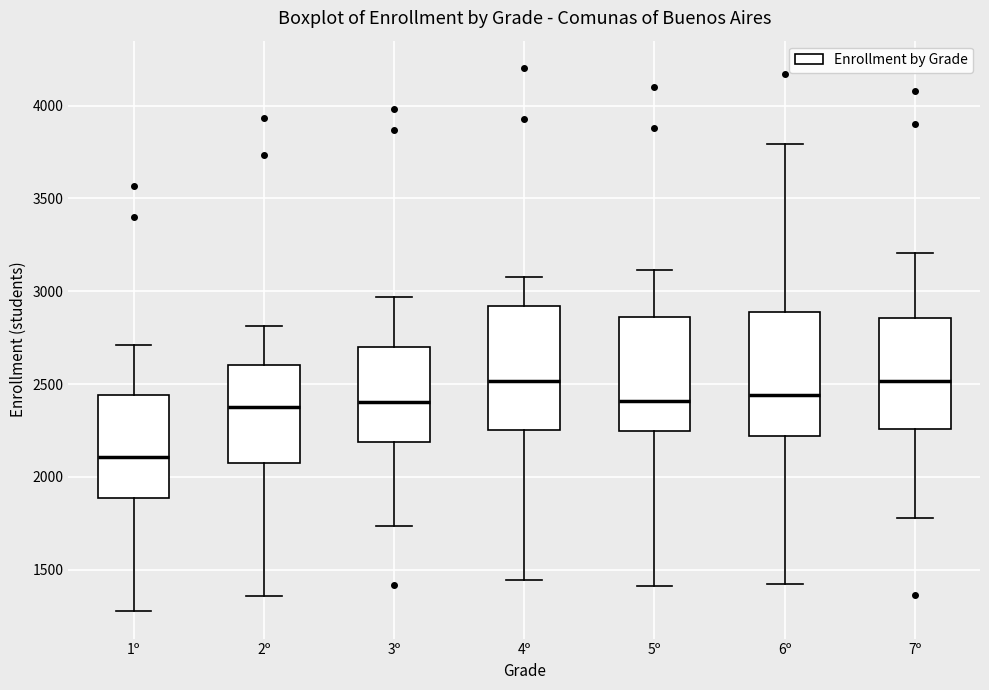

Reading left to right, transcribe this box plot: for each box, give where its median line is, the range the box spans, and where its two whiskers end, as read against the y-axis. The values are not printed on the chart, so give them approximately, as read against the axis.

1º: median 2100, box 1900 to 2450, whiskers 1300 to 2700
2º: median 2350, box 2100 to 2600, whiskers 1350 to 2800
3º: median 2400, box 2200 to 2700, whiskers 1750 to 2950
4º: median 2500, box 2250 to 2900, whiskers 1450 to 3100
5º: median 2400, box 2250 to 2850, whiskers 1400 to 3100
6º: median 2450, box 2200 to 2900, whiskers 1400 to 3800
7º: median 2500, box 2250 to 2850, whiskers 1800 to 3200